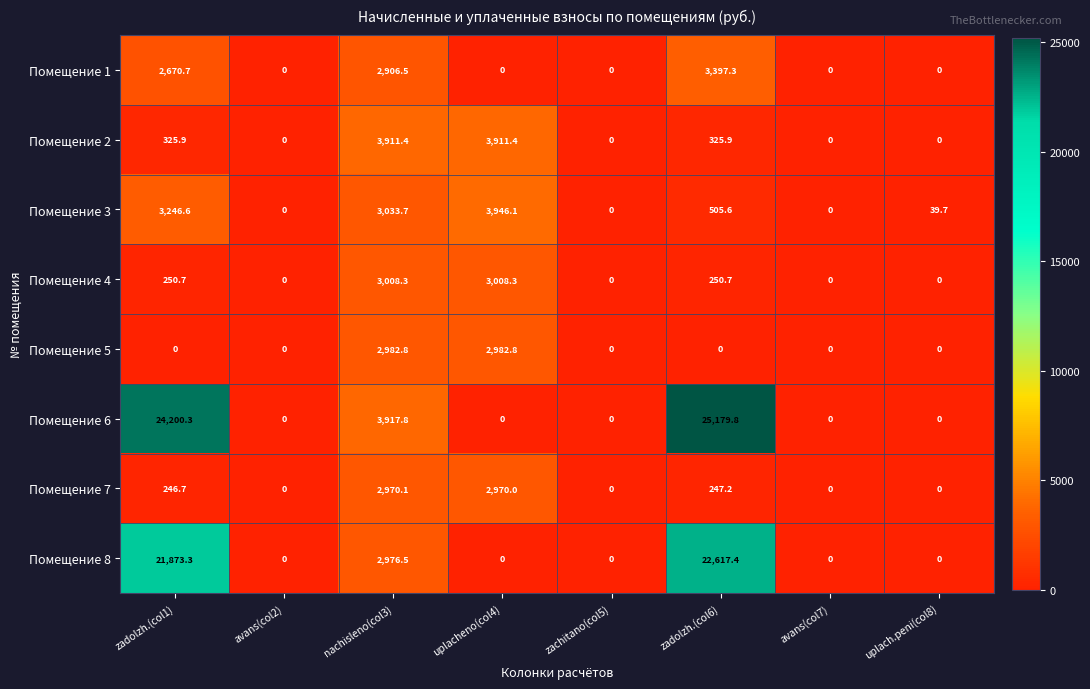

What is the total value across all series at zadolzh.(col1)?

52814.2